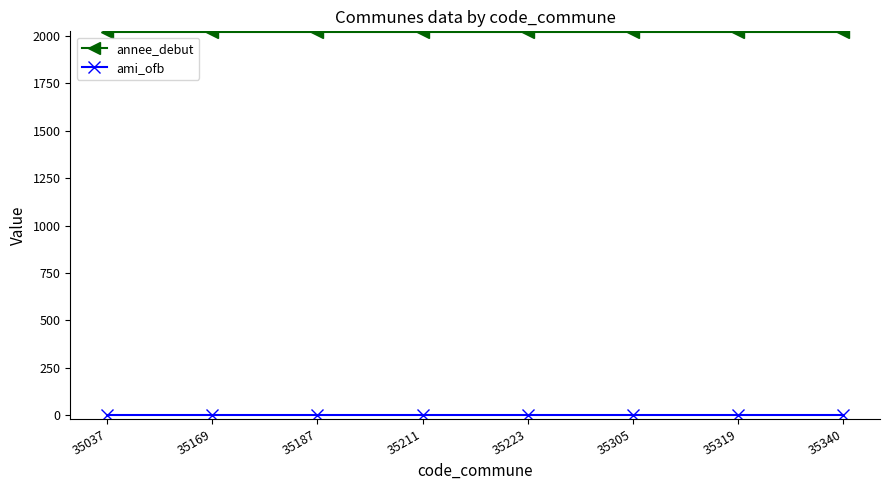

What is the approximate value of annee_debut at 35187?

2019